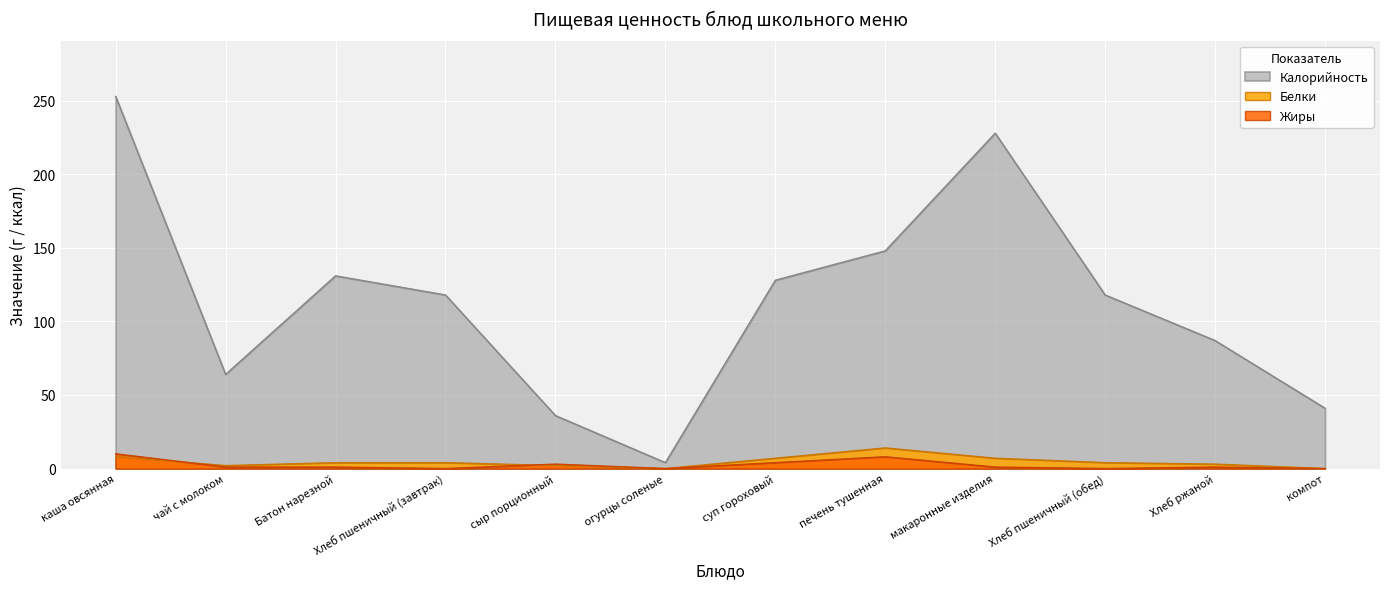

What is the sum of all Белки values?

55